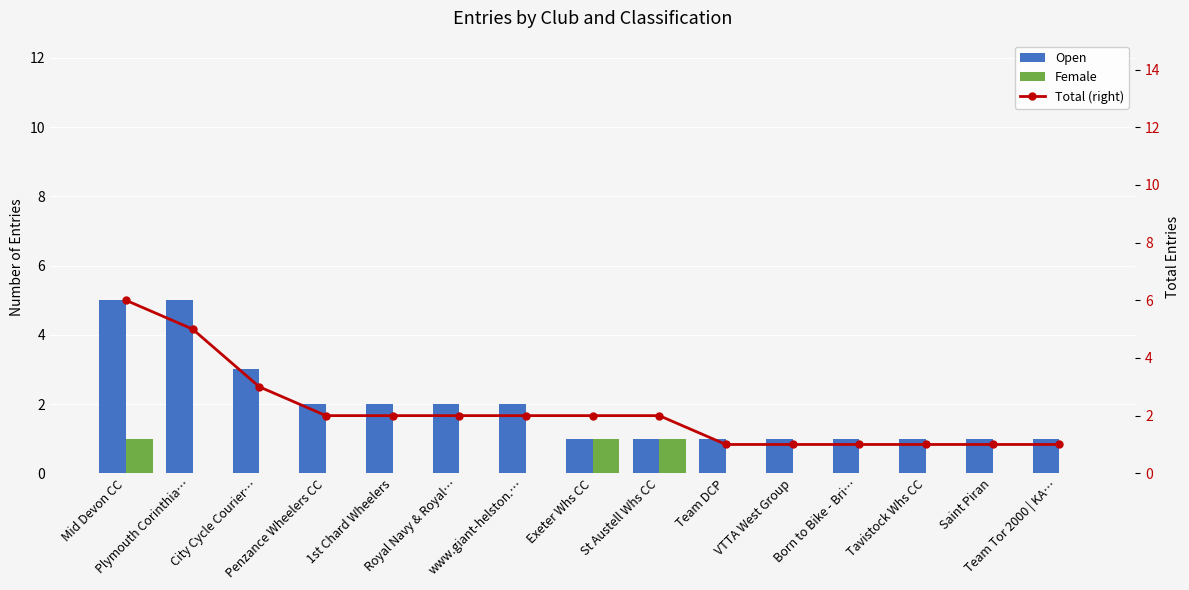

Rank the series by their maximum value, from lowest to highest.

Female, Open, Total (right)